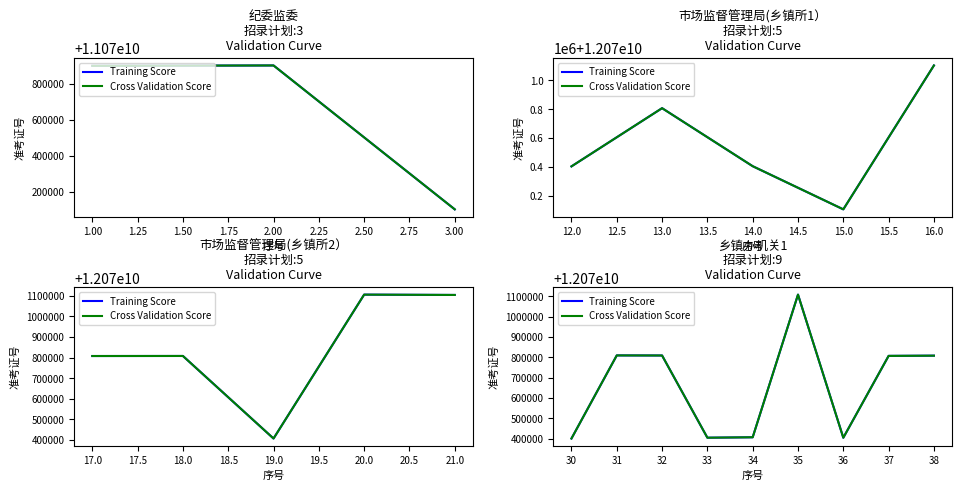

Is it true that Training Score equals 17208112570 at 35?

False